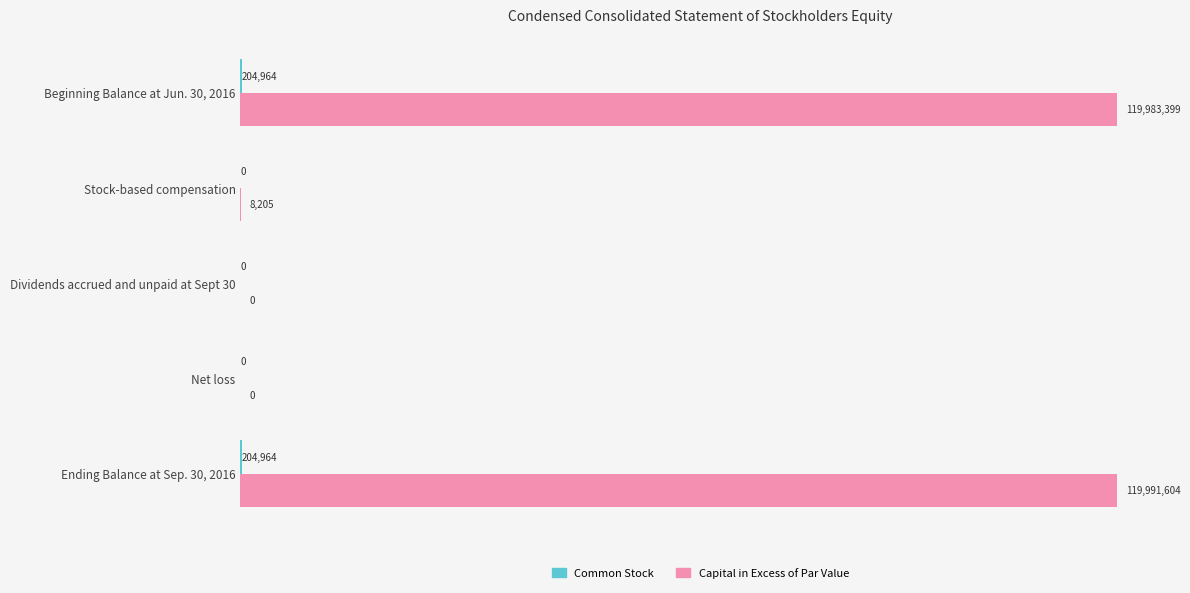

Which category has the highest value across all series?

Ending Balance at Sep. 30, 2016